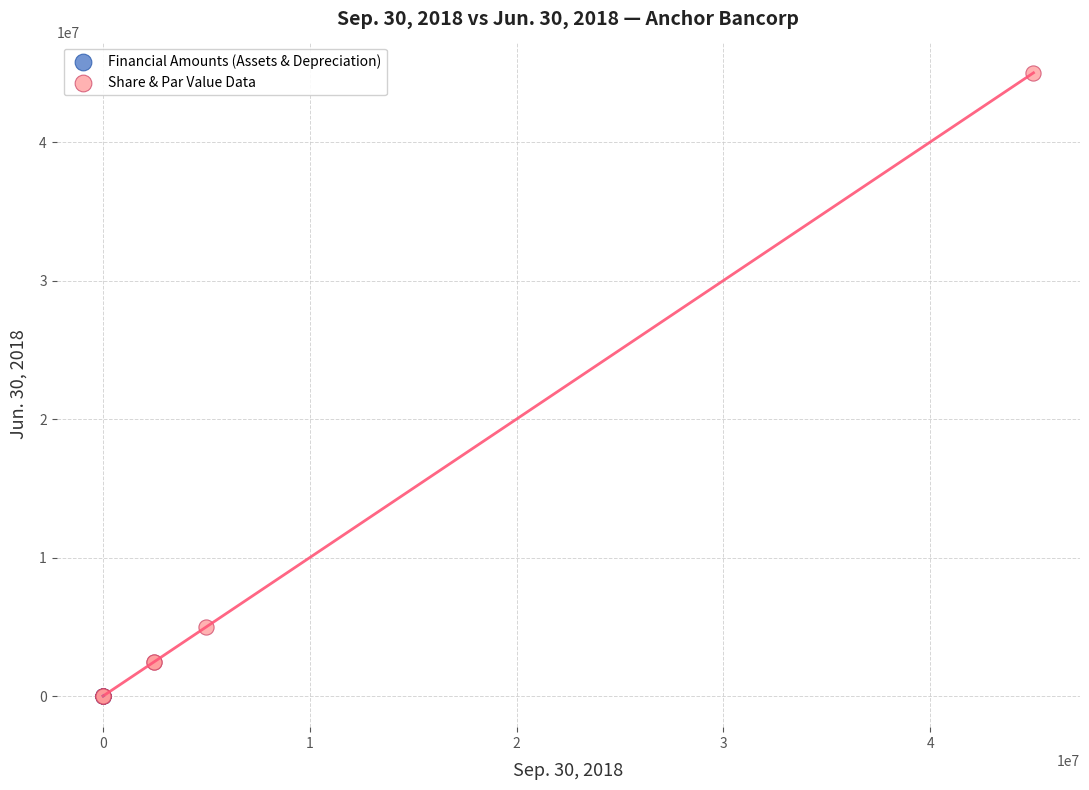

Which series has the largest Y range (max minus min)?

Share & Par Value Data